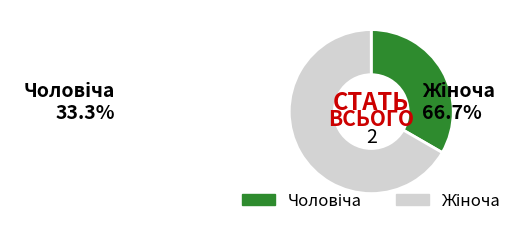

Is there a majority slice in this chart?

Yes